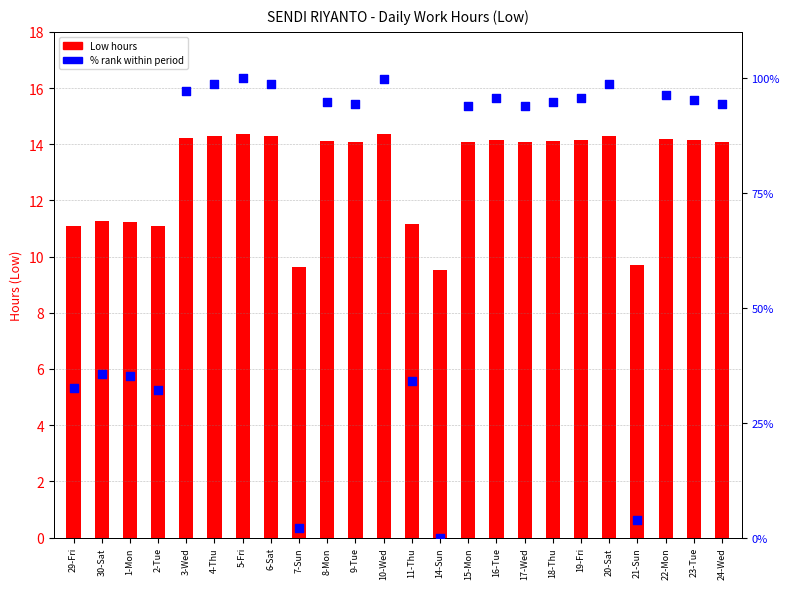

Is the value of % rank within period at 11-Thu greater than the value of Low (hours) at 3-Wed?

Yes